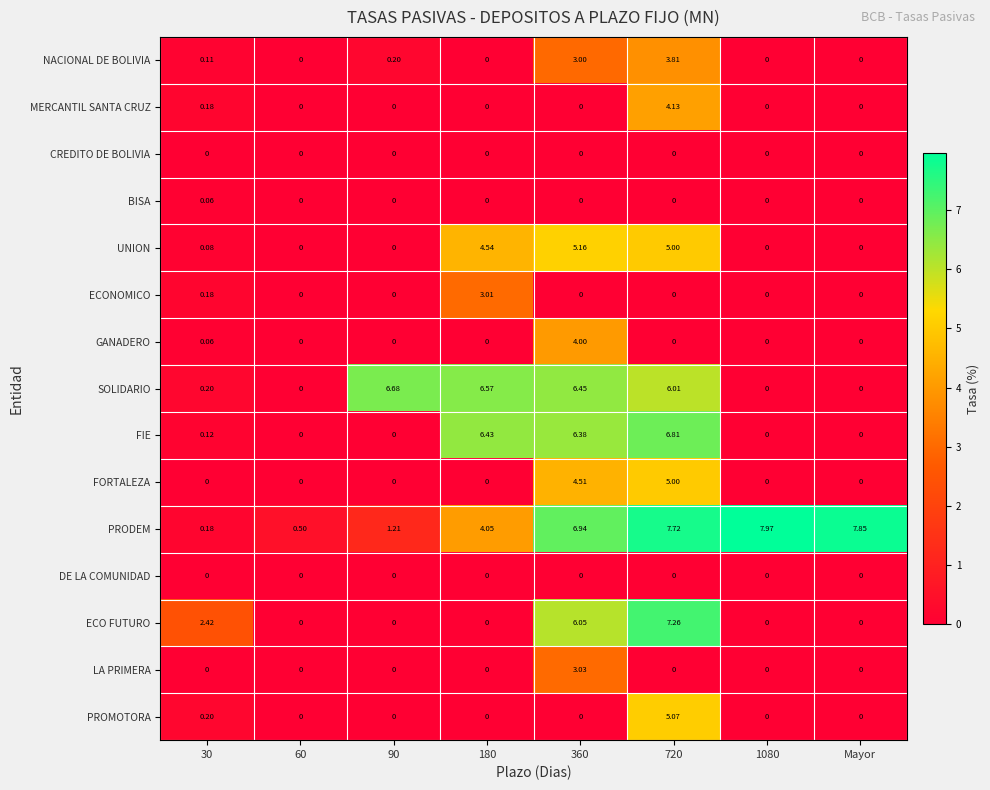

Which series has the widest spread of values?

PRODEM